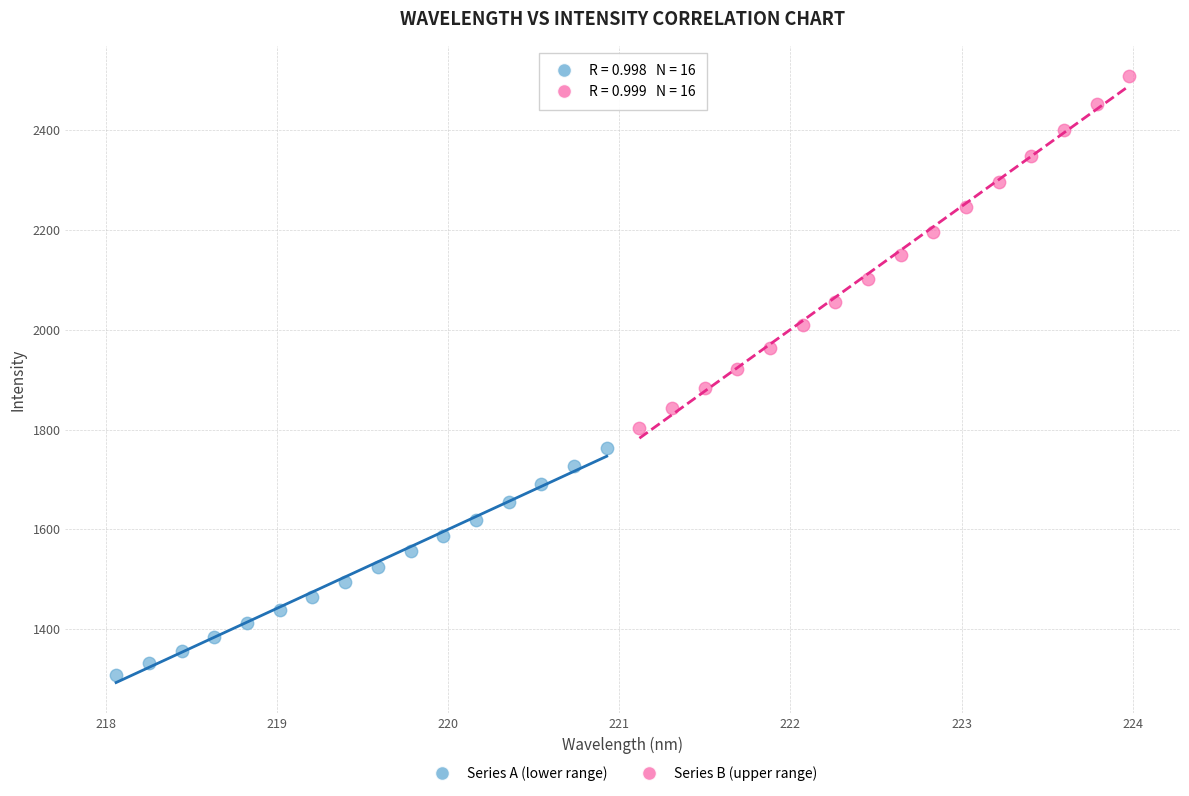

Which series has the largest Y range (max minus min)?

Series B (upper range)